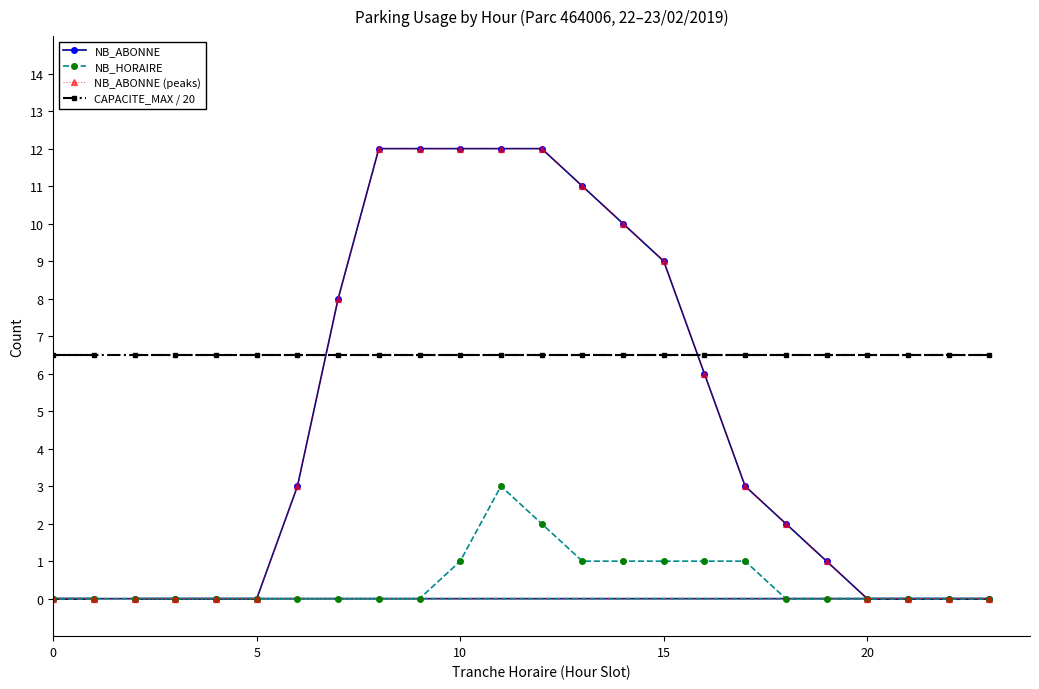

The value of NB_ABONNE at 5 is -4.8. True or false?

False